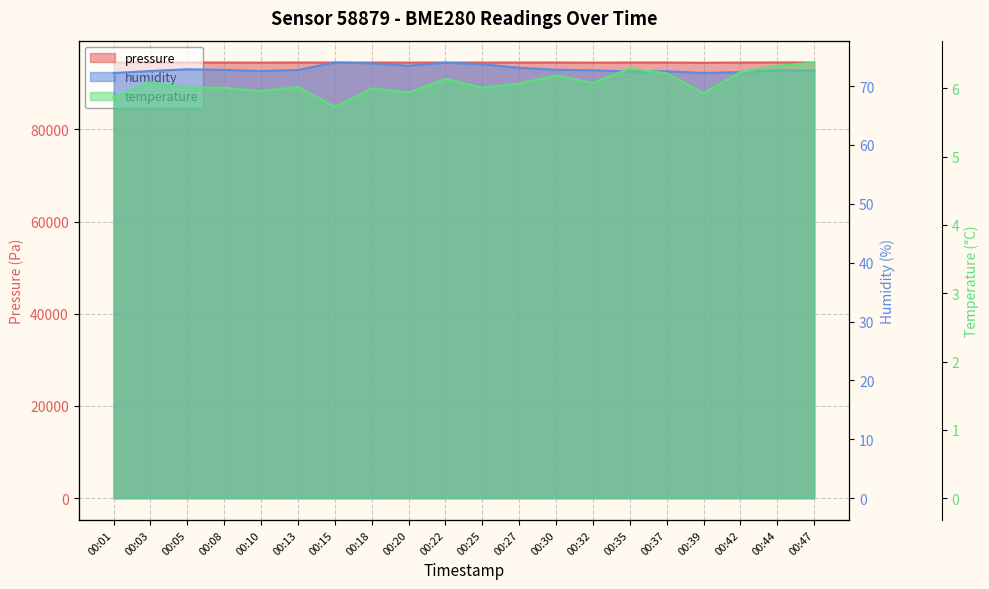

At how many categories does at least one series exceed 14095?

20